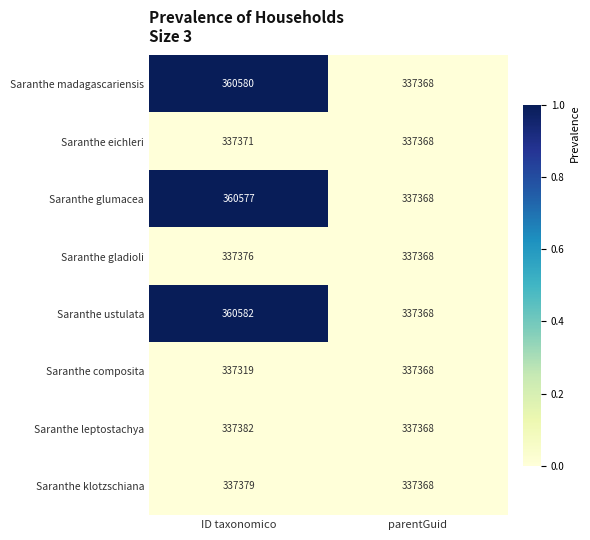

Where is Saranthe glumacea nearest to the value 348972?

parentGuid